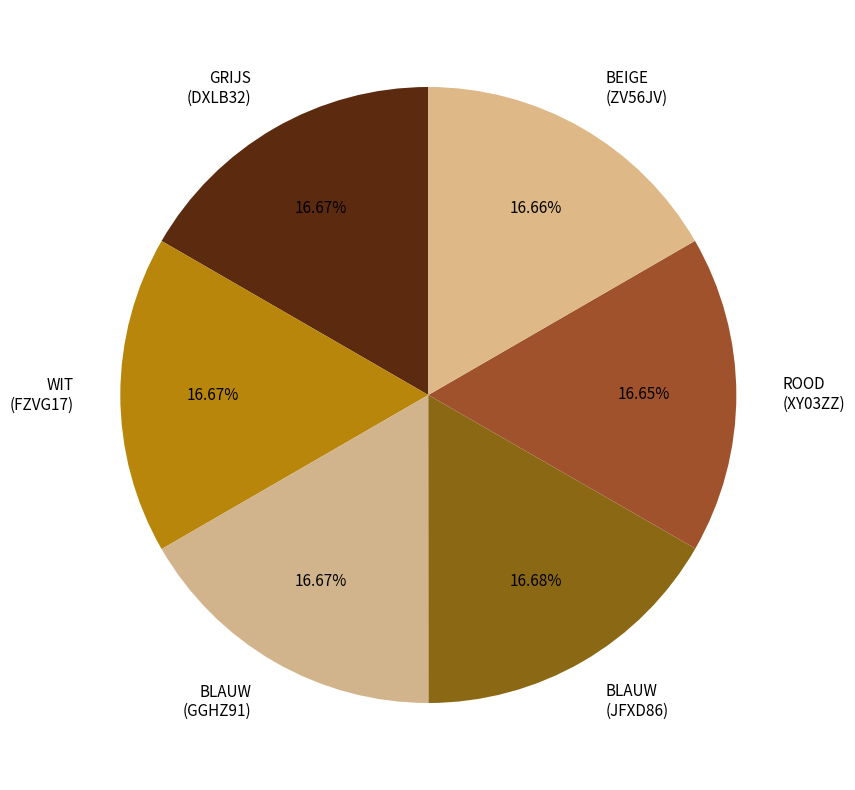

Is there a majority slice in this chart?

No